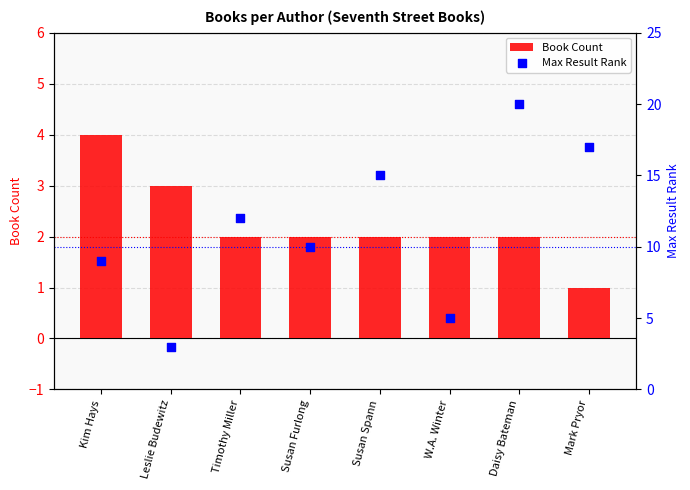

Which series has the largest total across all categories?

Max Result Rank